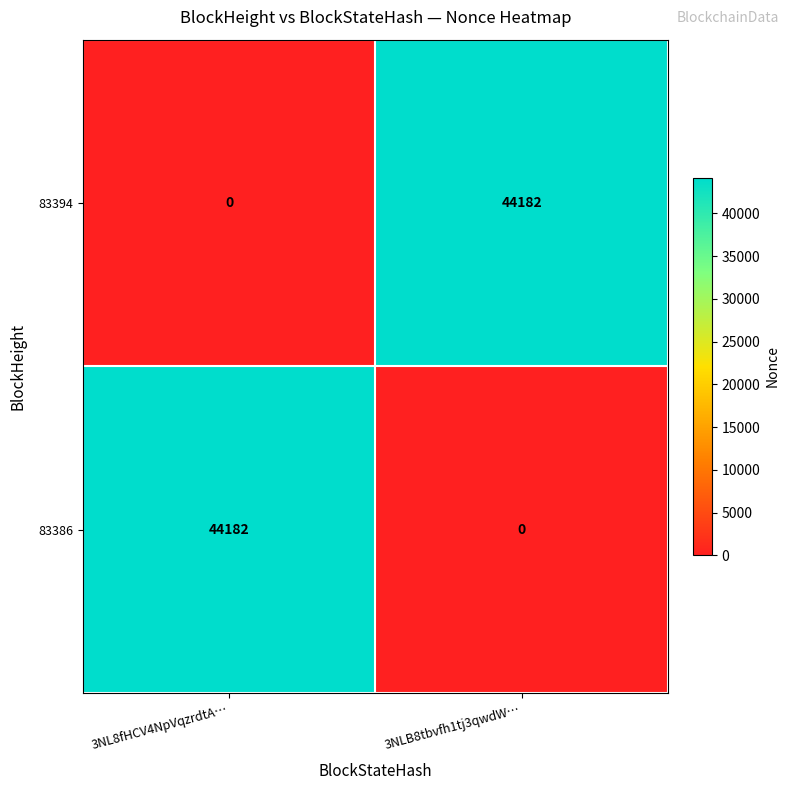

What is the highest value of the 83386 series?

44182